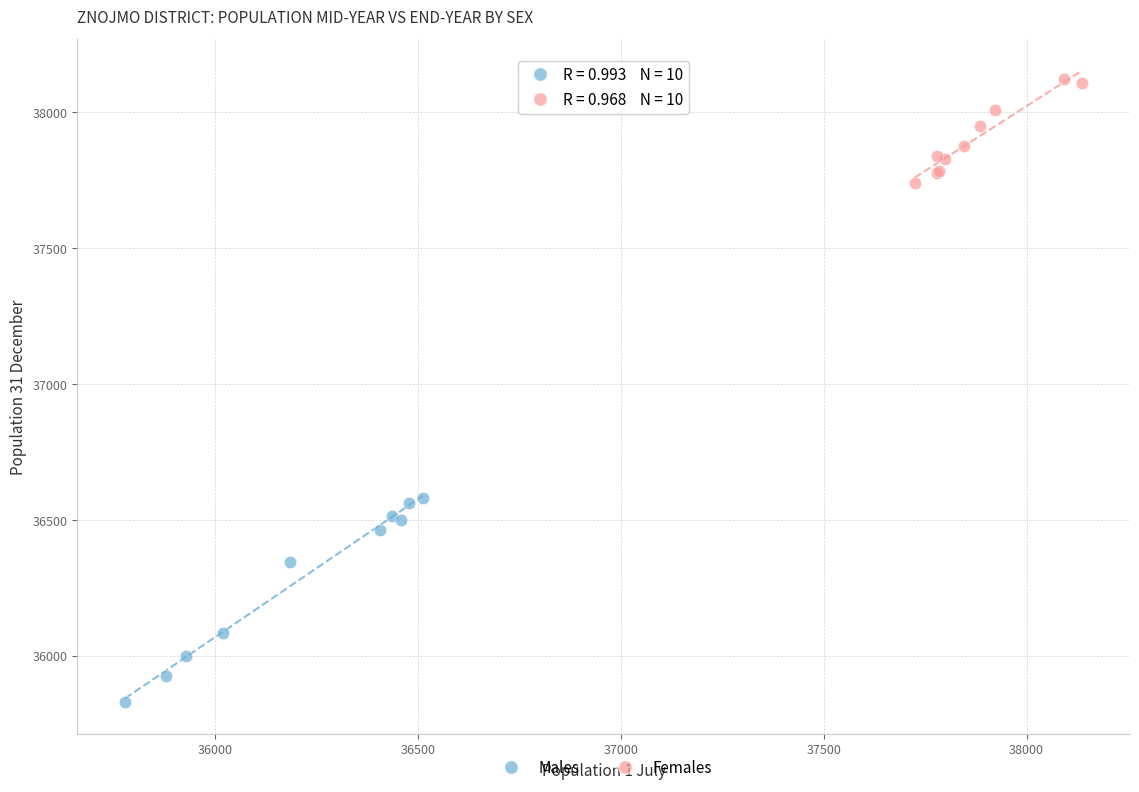

Which series reaches the maximum Y coordinate?

Females